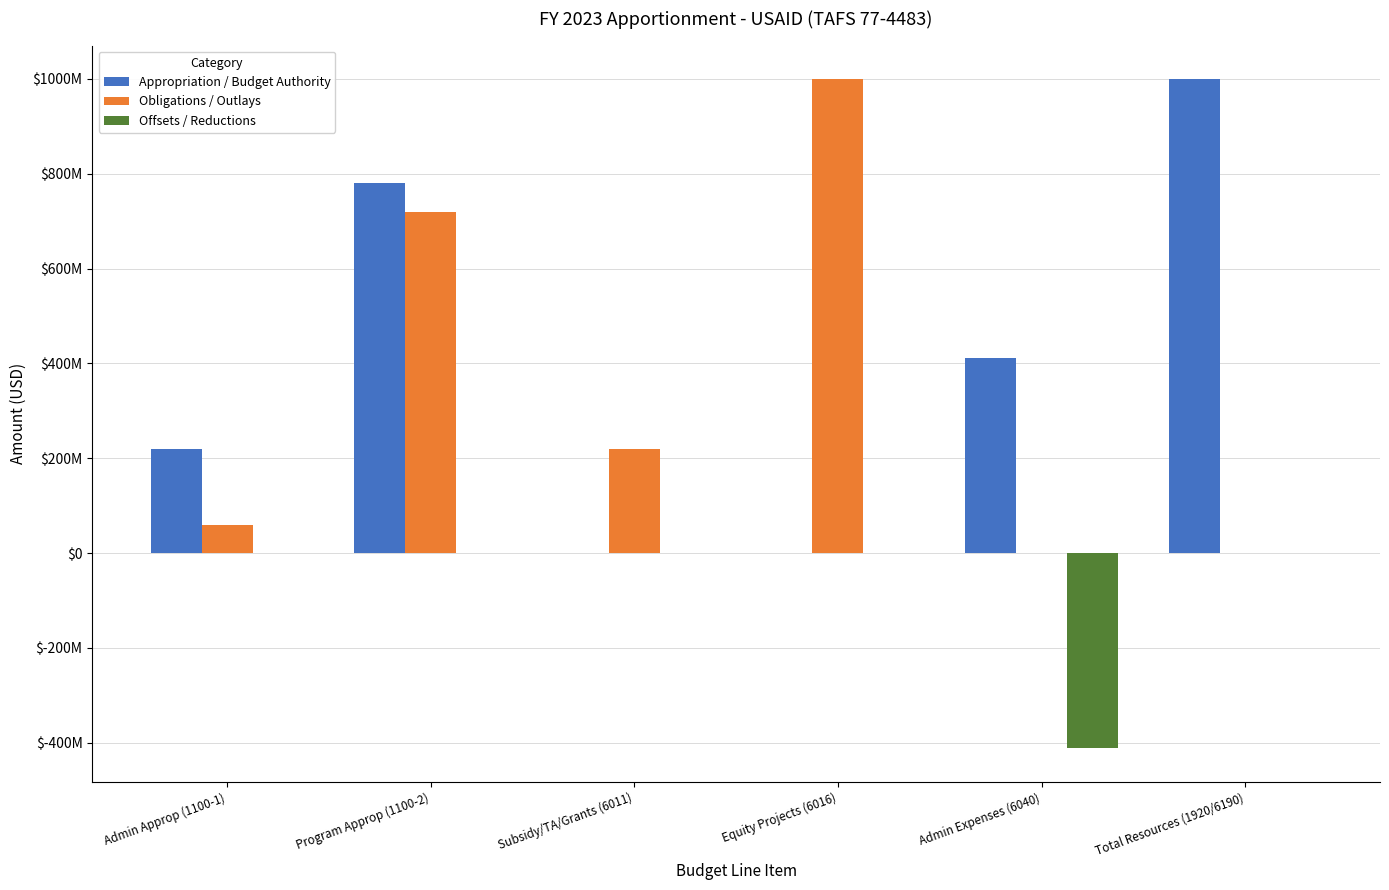

Which category has the lowest value in the Offsets / Reductions series?

Admin Expenses (6040)